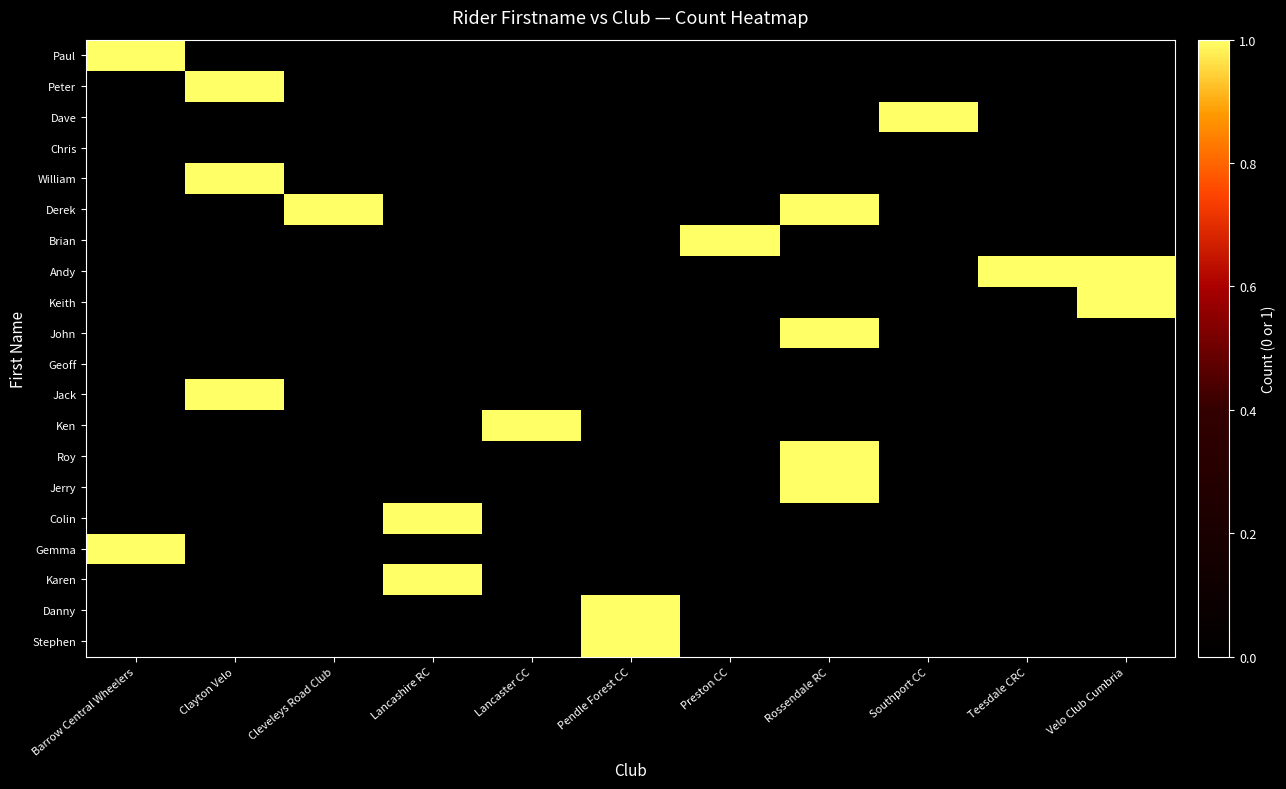

Rank the series at Preston CC from lowest to highest value.

Paul, Peter, Dave, Chris, William, Derek, Andy, Keith, John, Geoff, Jack, Ken, Roy, Jerry, Colin, Gemma, Karen, Danny, Stephen, Brian